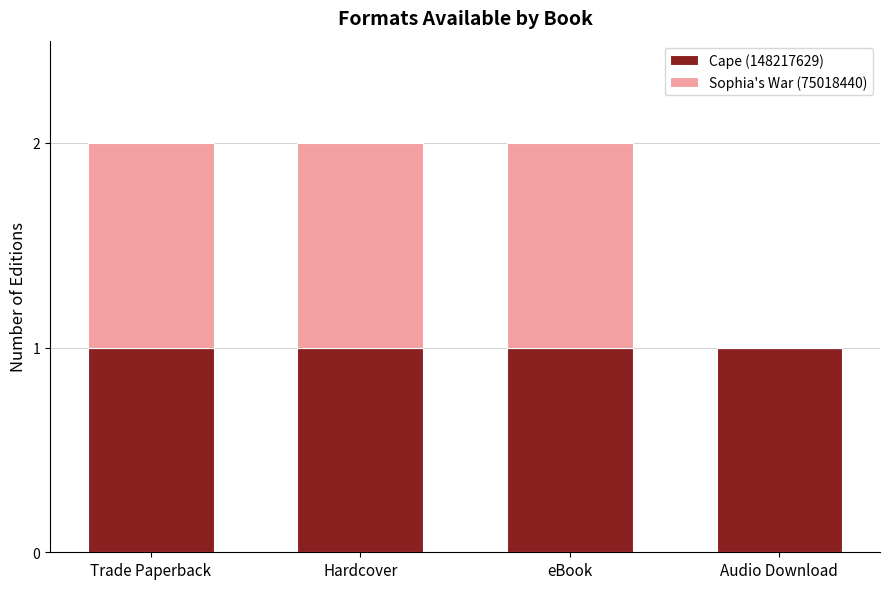

The value of Cape (148217629) at Trade Paperback is 1. True or false?

True